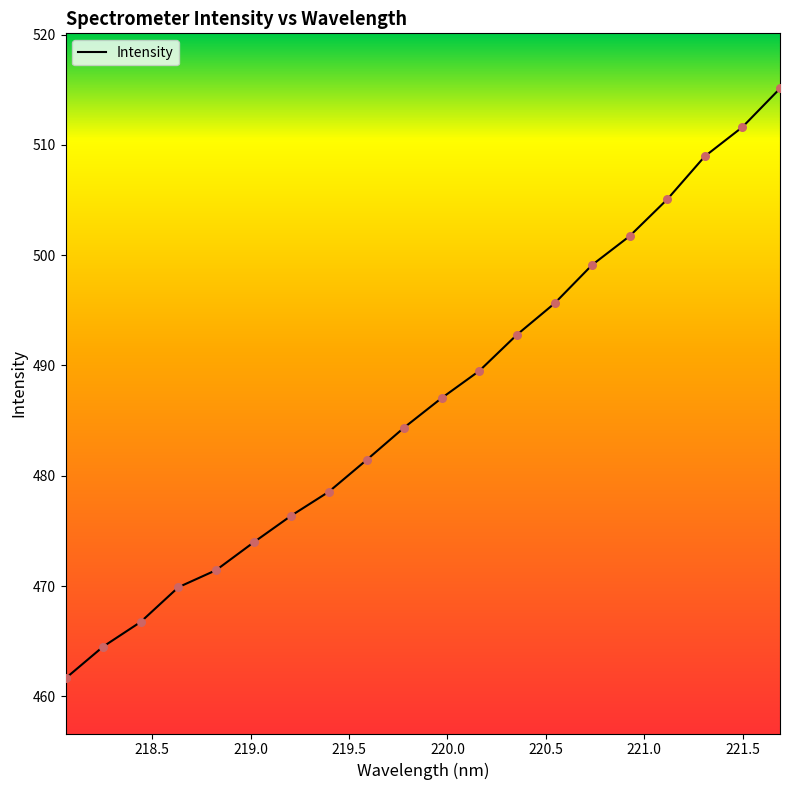

What is the minimum value shown in the chart?

461.6